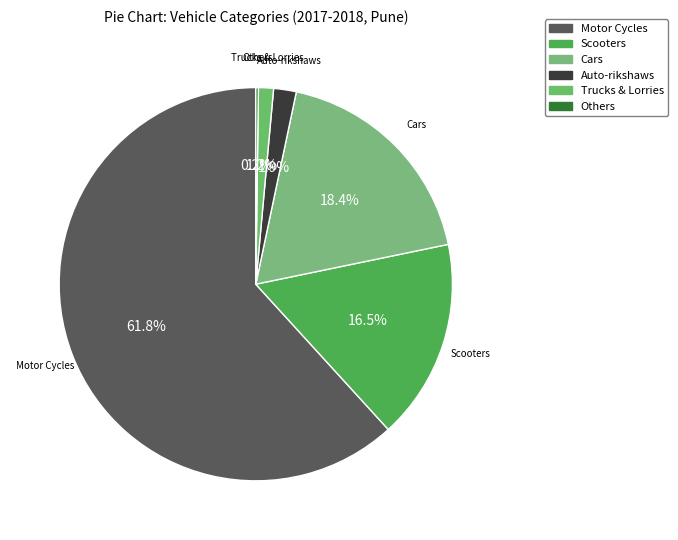

True or false: Trucks & Lorries accounts for 8% of the total.

False